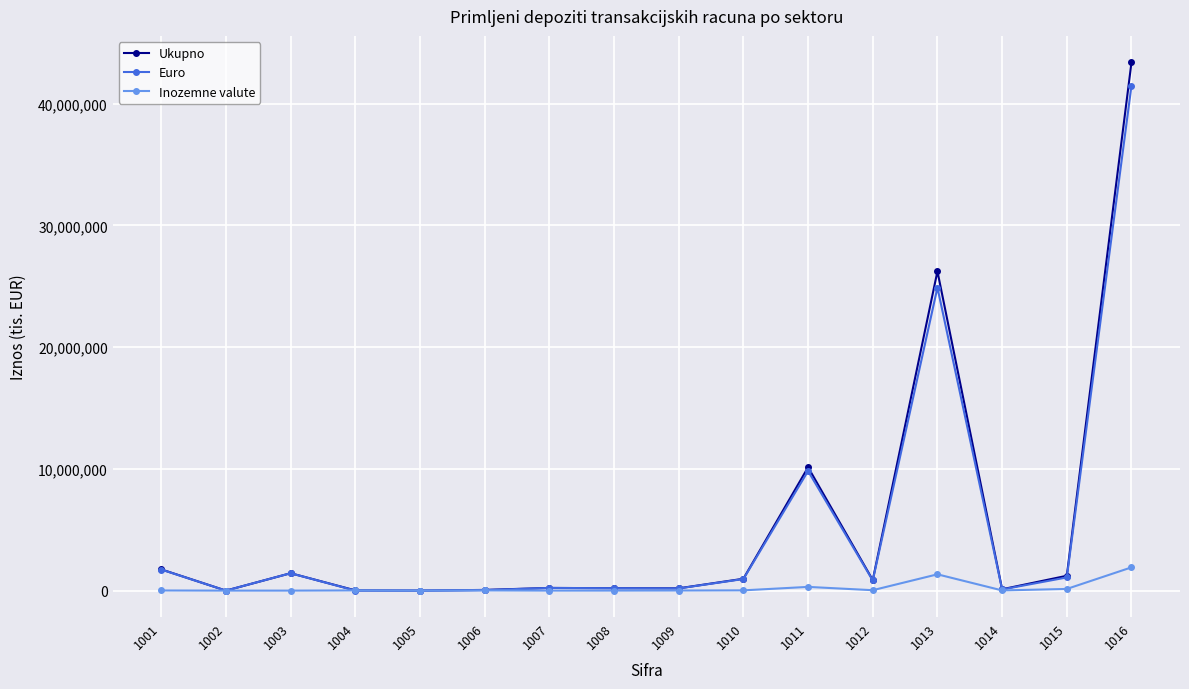

At which category is the sum across all series the highest?

1016